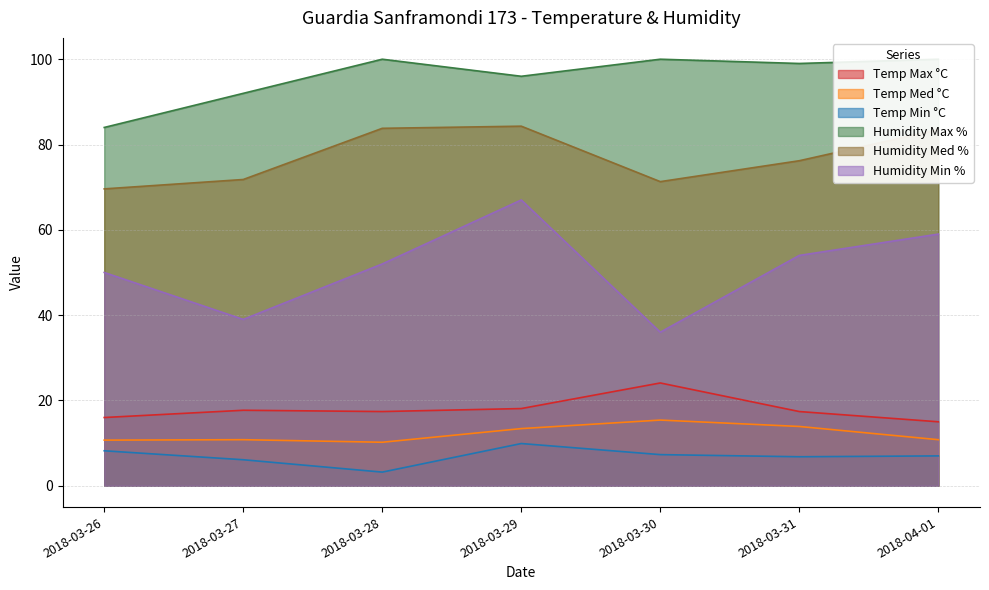

Is it true that Humidity Min % equals 18.0 at 2018-03-30?

False